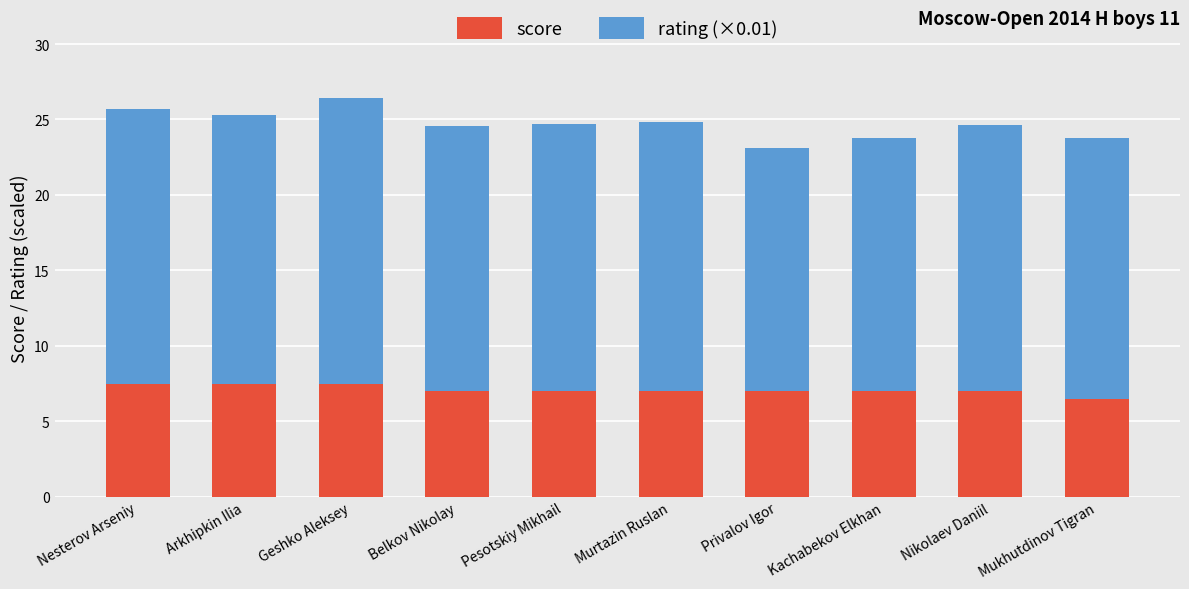

What is the average value of the score series?

7.1